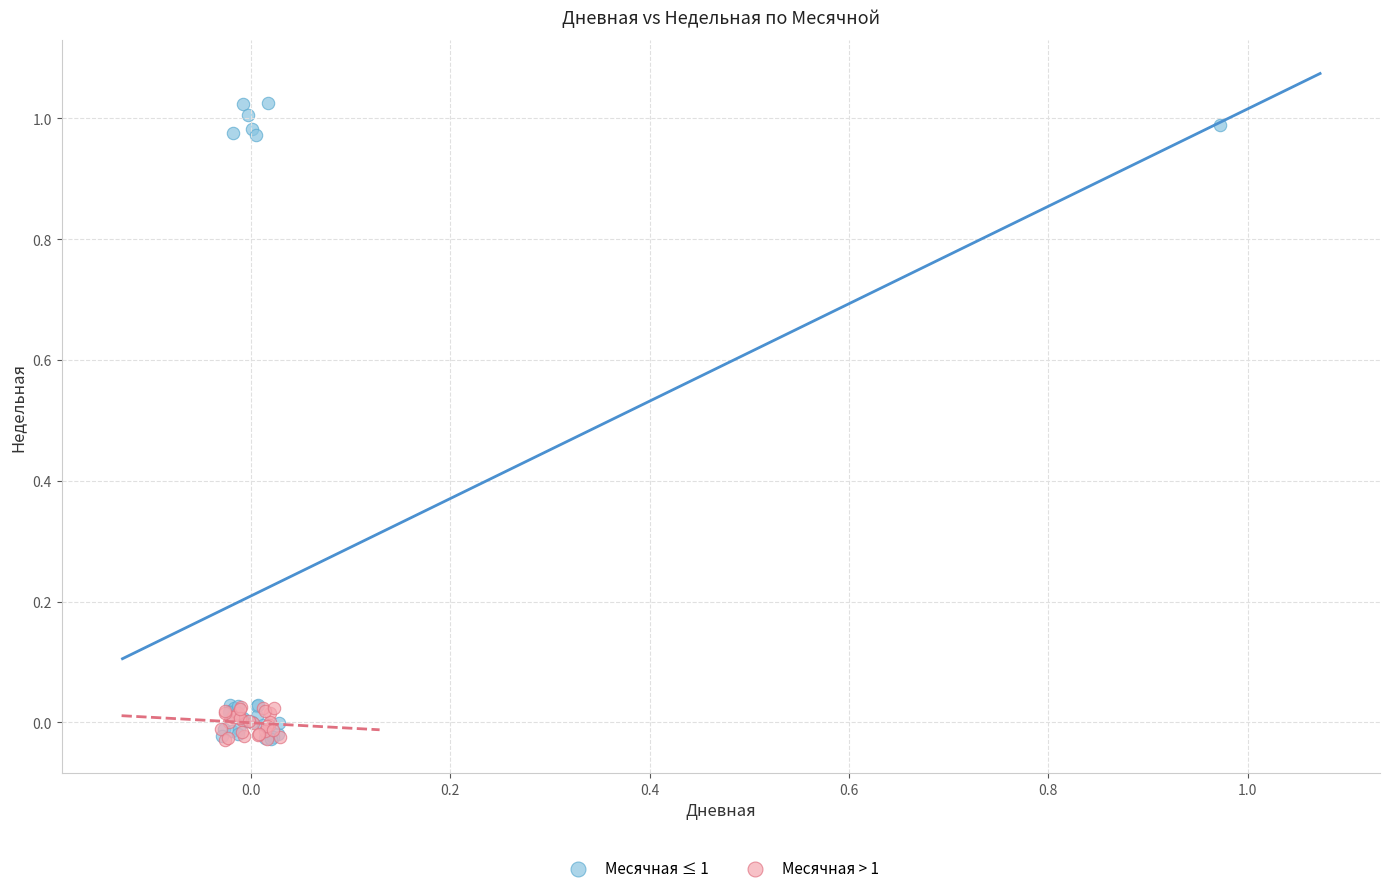

What are all the series names shown in the legend?

Месячная ≤ 1, Месячная > 1